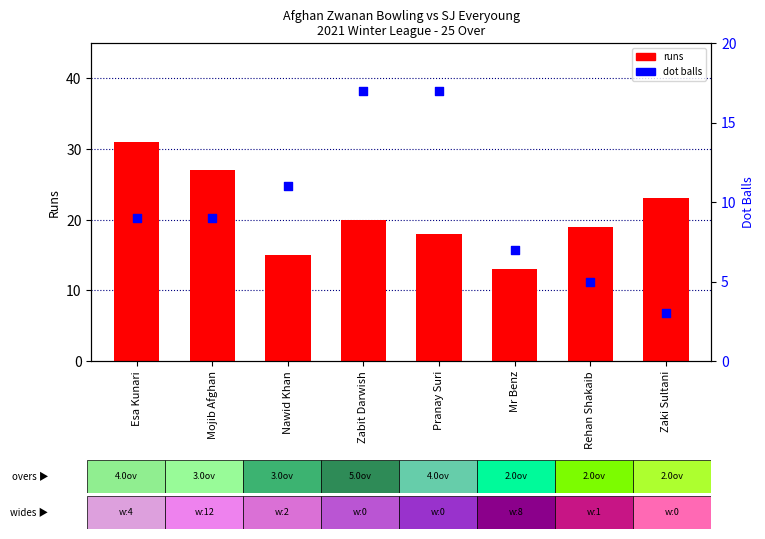

Which series has the largest total across all categories?

runs